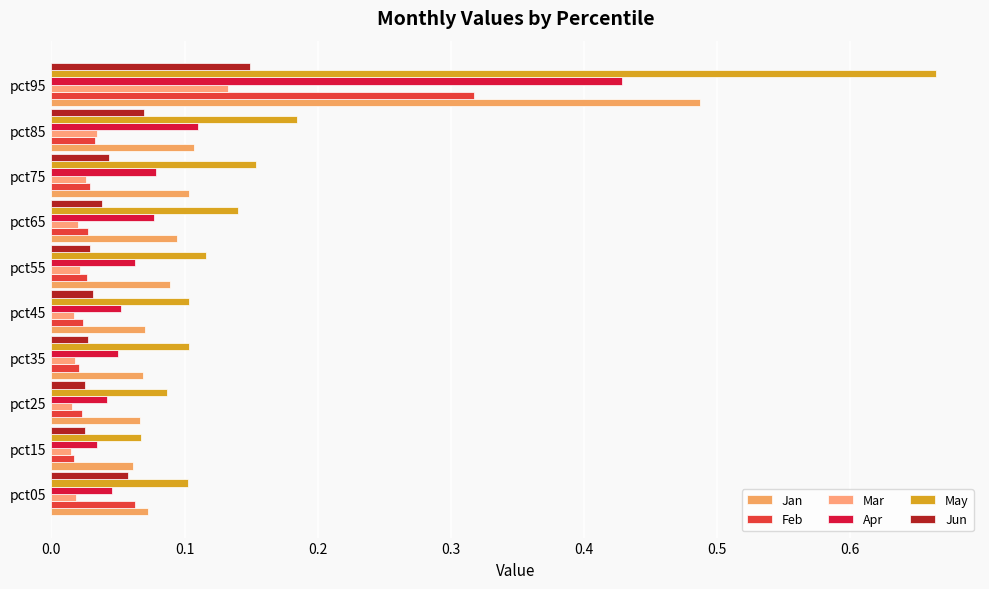

How many data points does each series have?

10